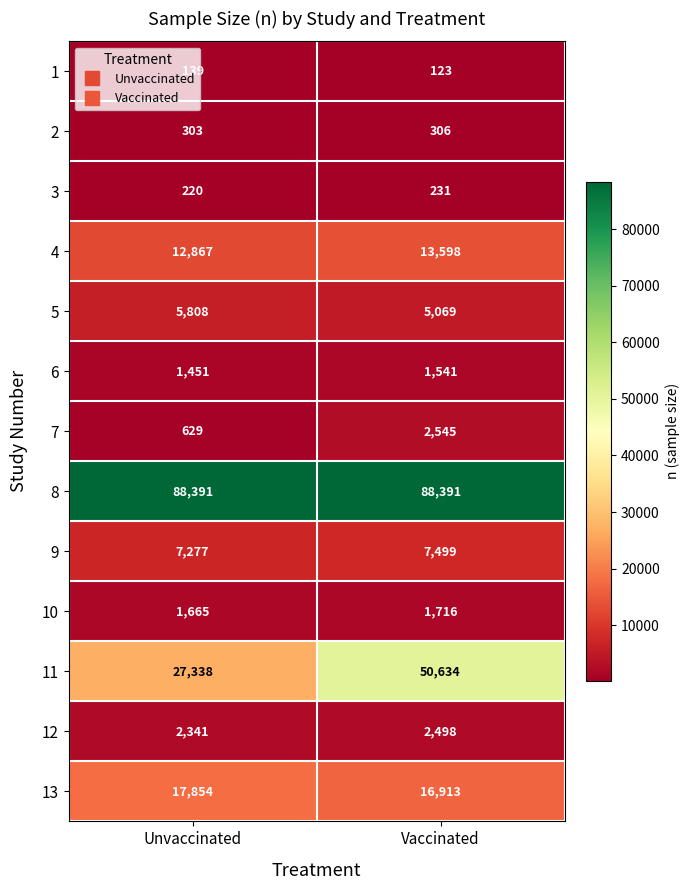

Read the 13 value at Vaccinated.

16913